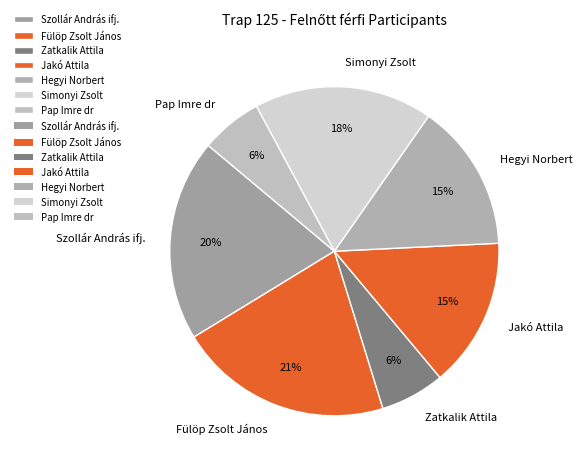

Is it true that Szollár András ifj. is 20% of the pie?

True